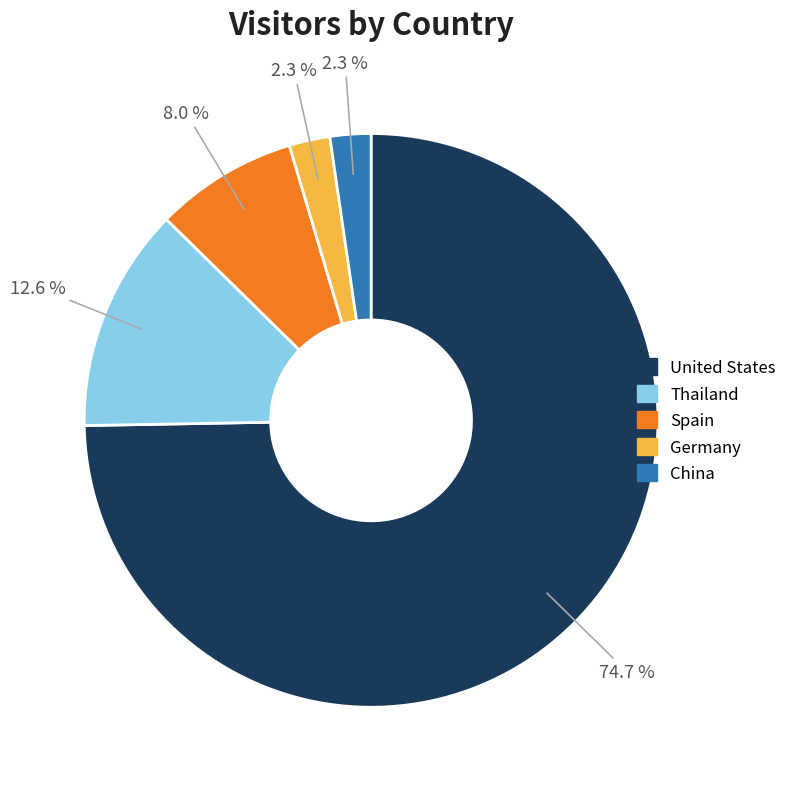

To the nearest percent, what is the average slice percentage?

20%